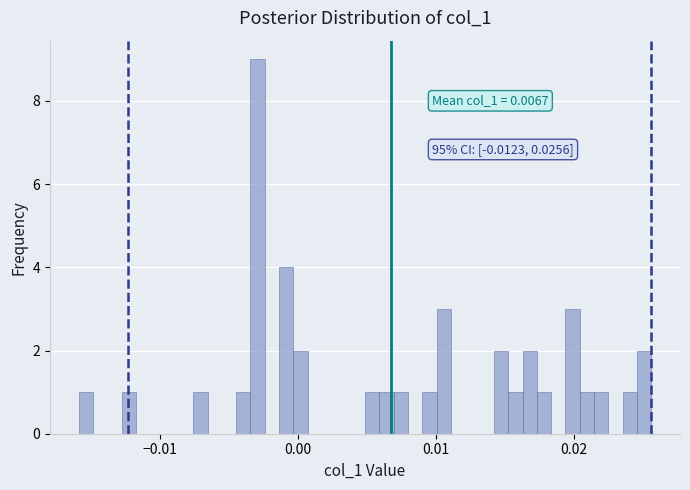

Around what value on the x-axis is the tallest bar? Give the approximate position of its centre, as read against the axis.

-0.003